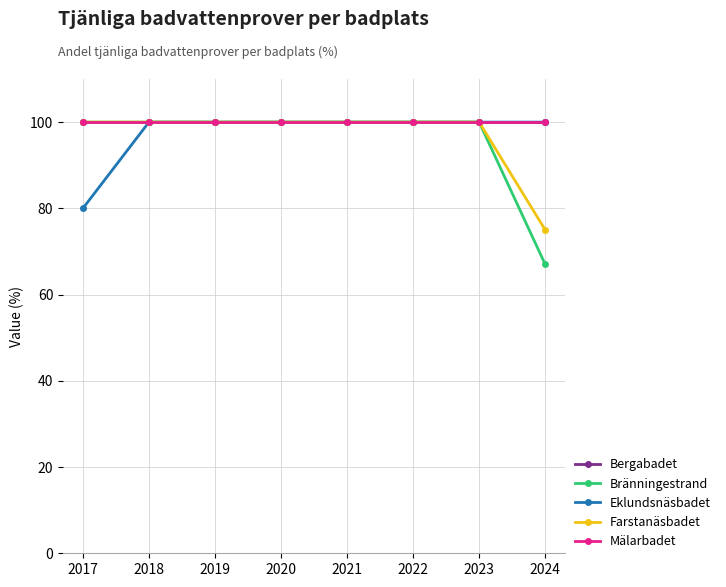

True or false: Mälarbadet and Eklundsnäsbadet cross at least once.

False